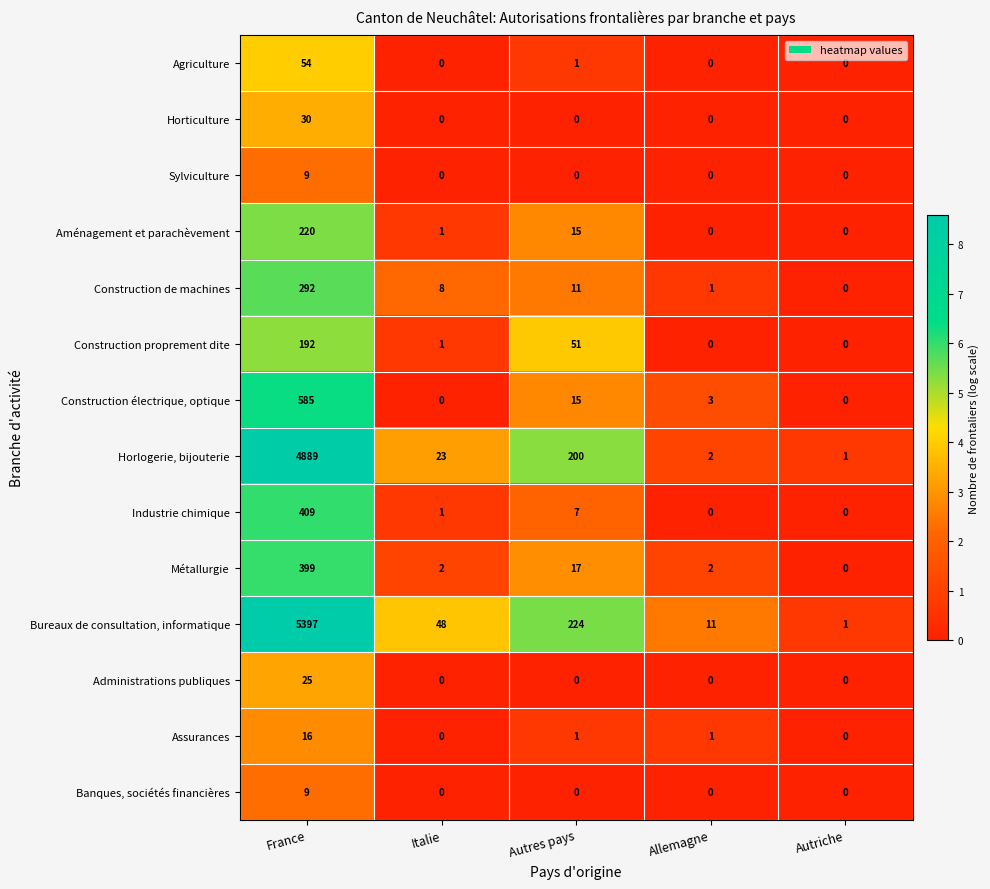

Where does the Assurances series first go above 1?

France